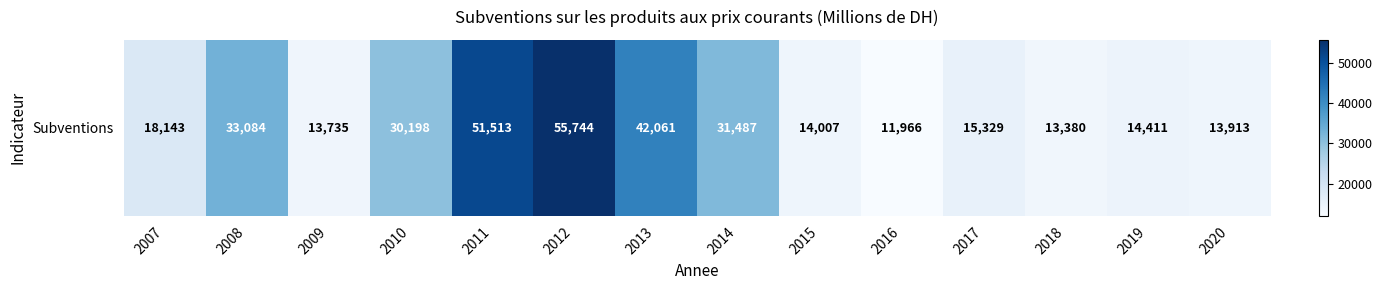

True or false: the data shows 51513 at 2011.

True